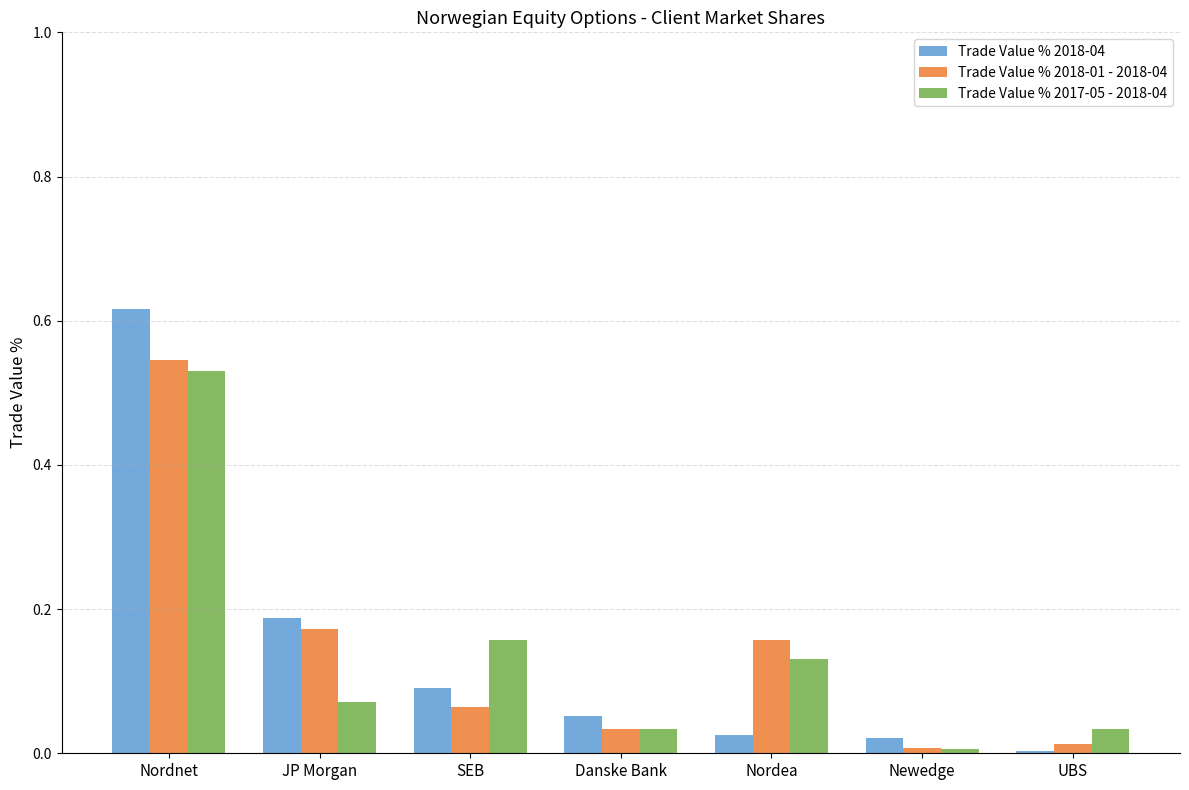

Is it true that Trade Value % 2018-01 - 2018-04 equals 0.4 at Nordnet?

False